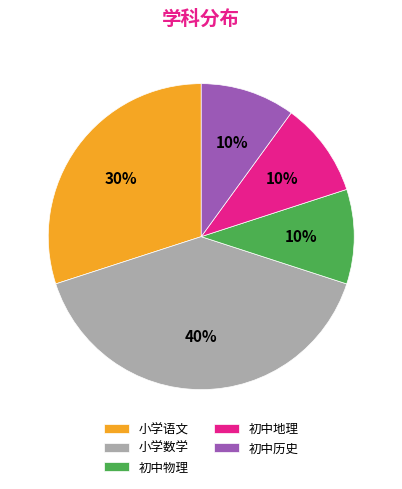

Between 小学语文 and 初中物理, which is larger?

小学语文